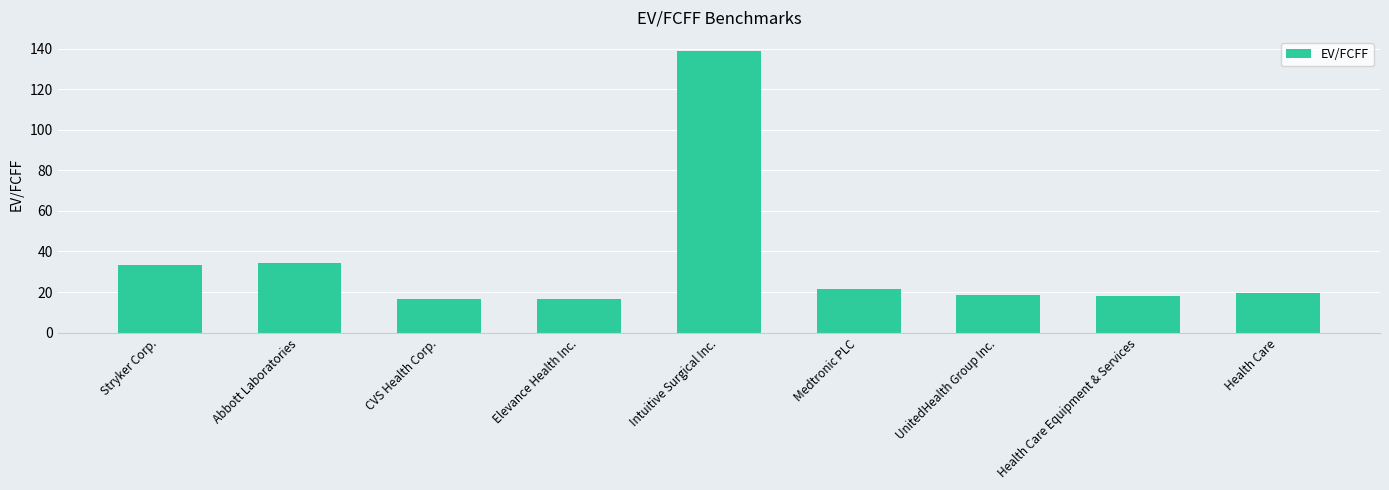

Between Health Care and Intuitive Surgical Inc., which is larger?

Intuitive Surgical Inc.